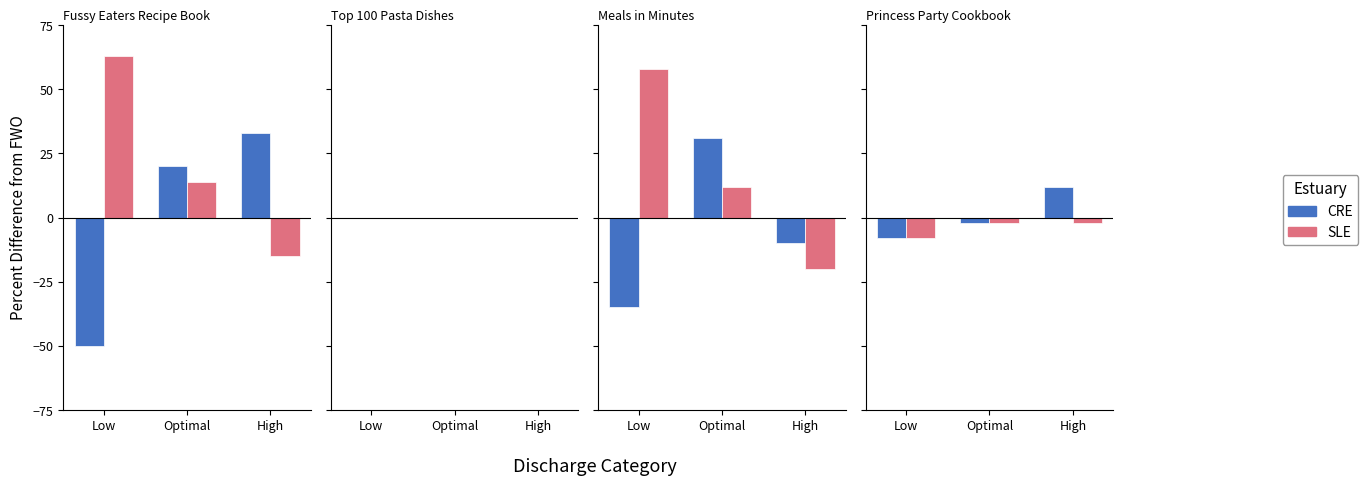

Is the value of CRE at Optimal greater than the value of SLE at Low?

Yes